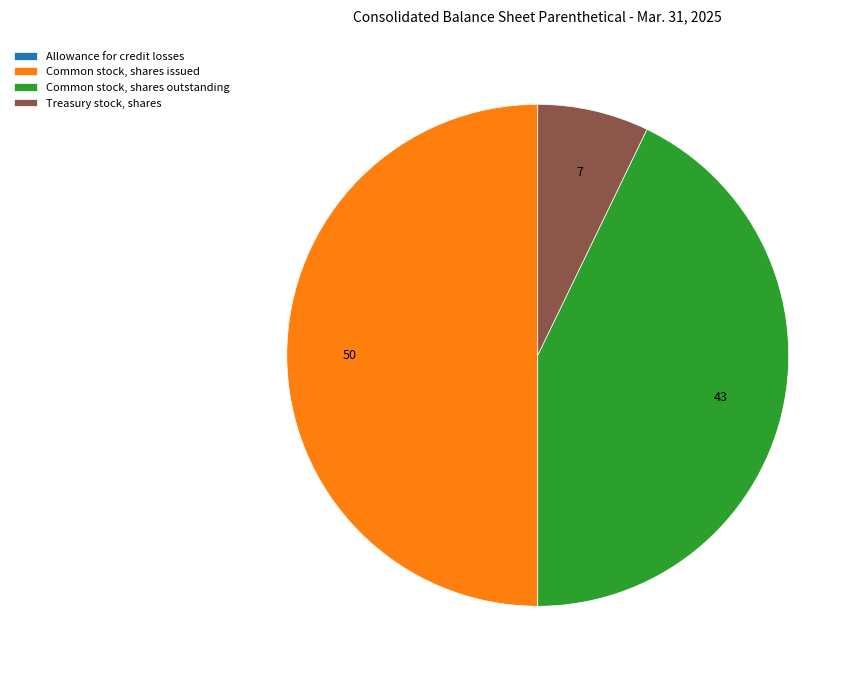

The Common stock, shares outstanding slice represents 29% of the pie. True or false?

False